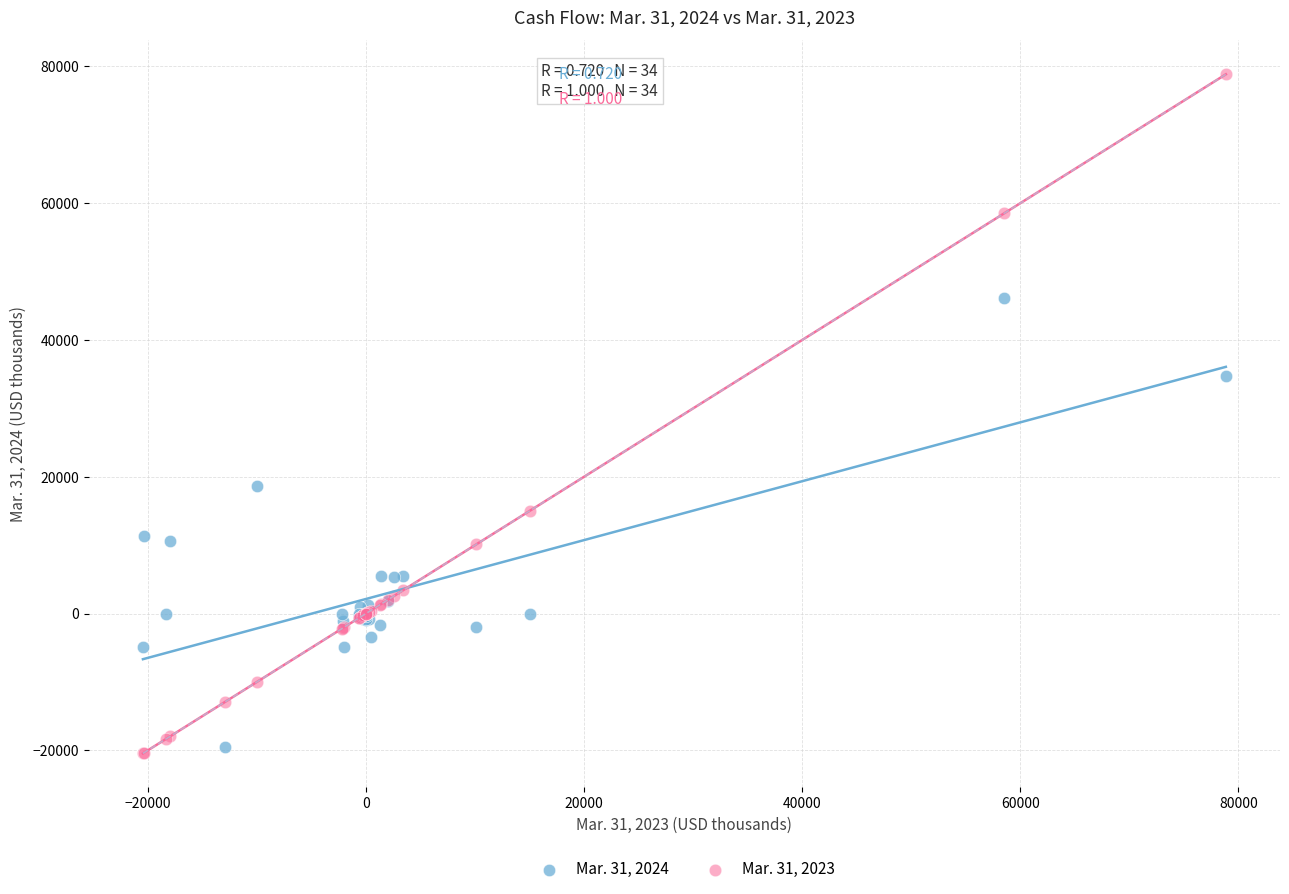

Across all series, what Y value is closest to 29198?

34665